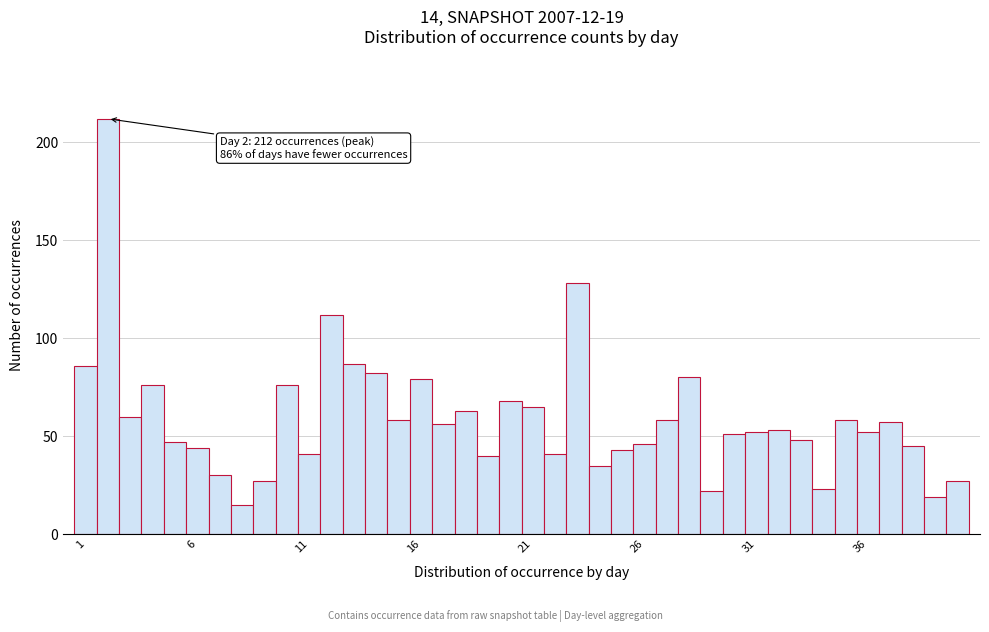

Around what value on the x-axis is the tallest bar? Give the approximate position of its centre, as read against the axis.

2.0